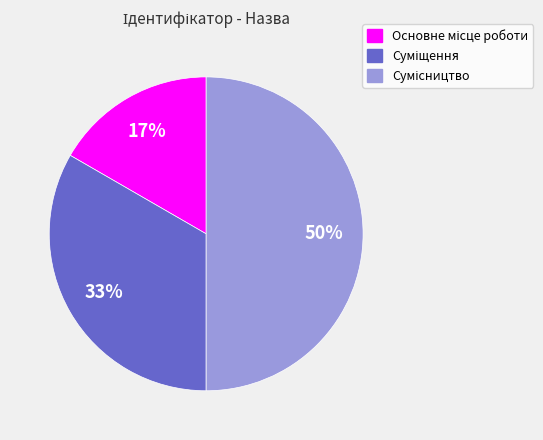

To the nearest percent, what is the difference between the largest and smallest slice percentages?

33%